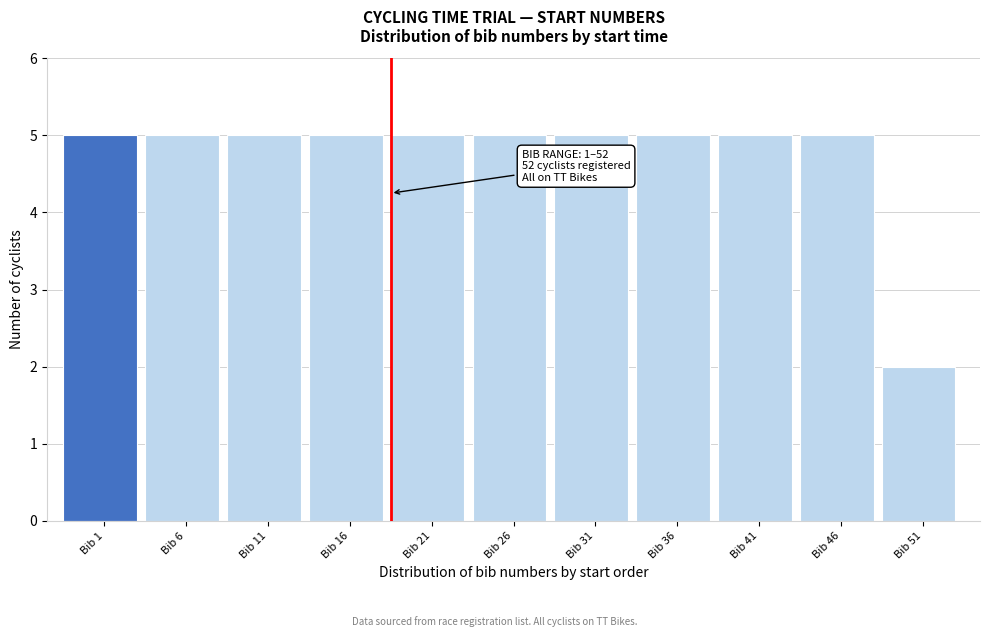

Reading left to right, list all the values displayed in this chart.

5	5	5	5	5	5	5	5	5	5	2